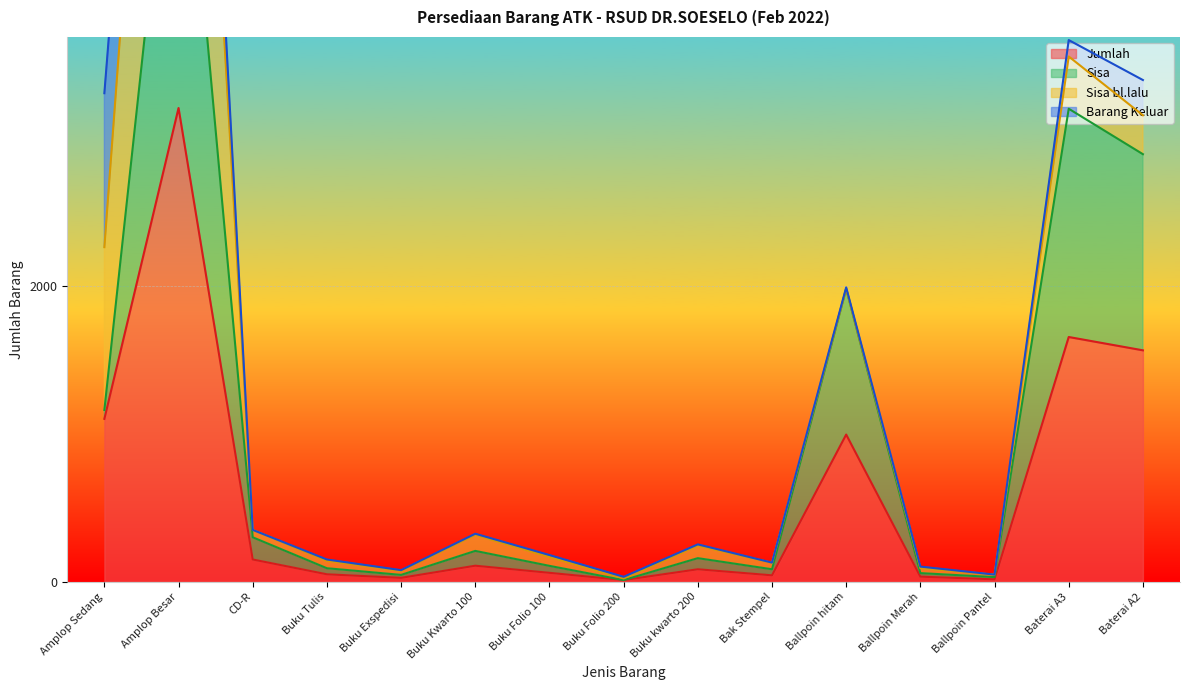

True or false: Sisa and Jumlah intersect in this chart.

False